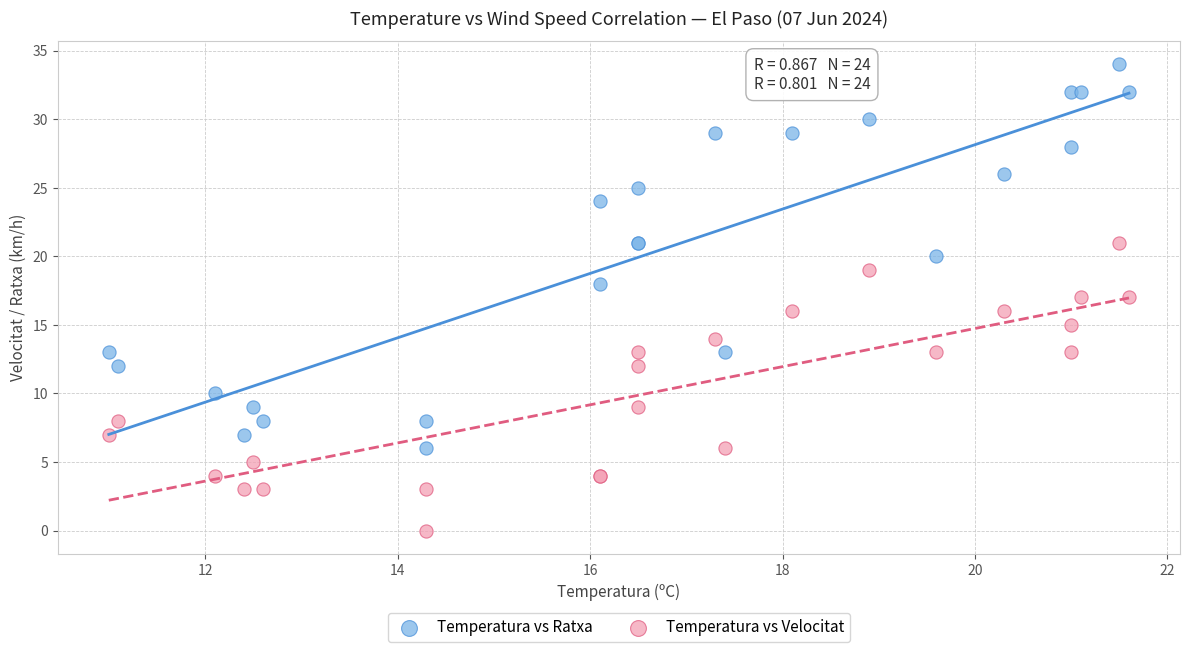

Which series reaches the minimum Y coordinate?

Temperatura vs Velocitat